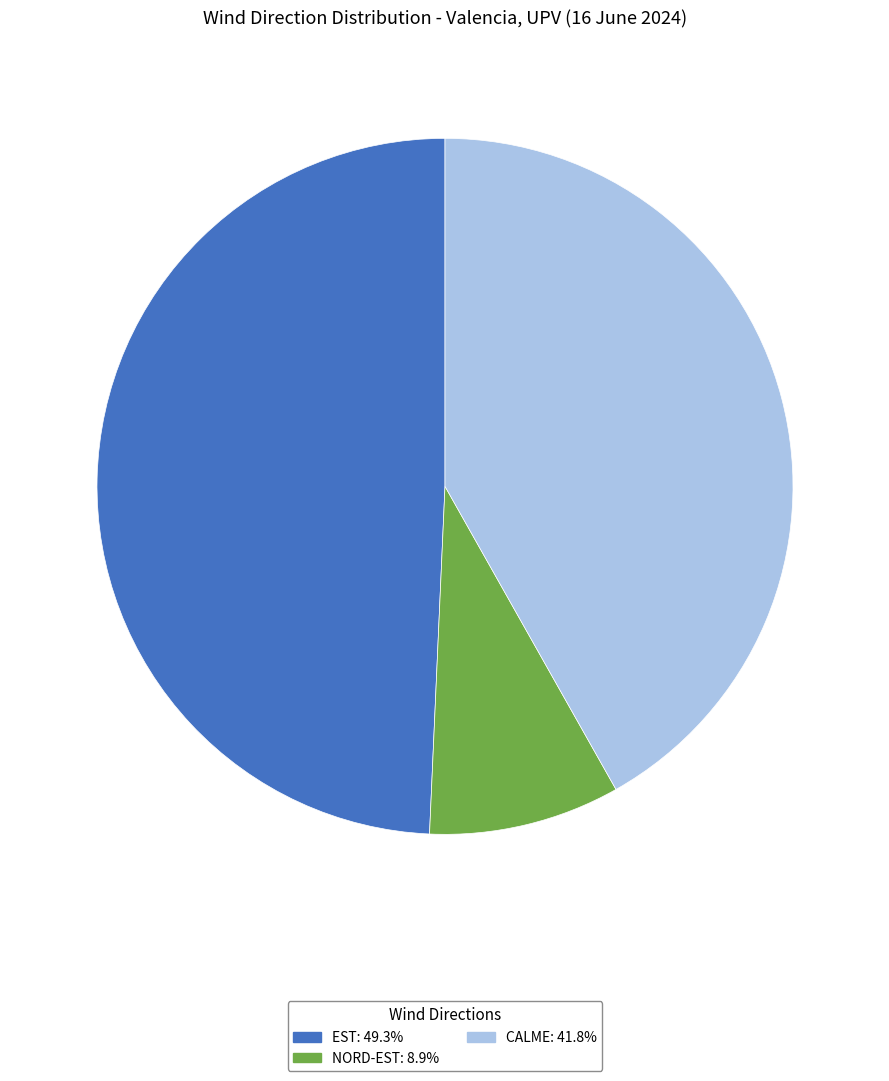

Does any single category account for the majority?

No